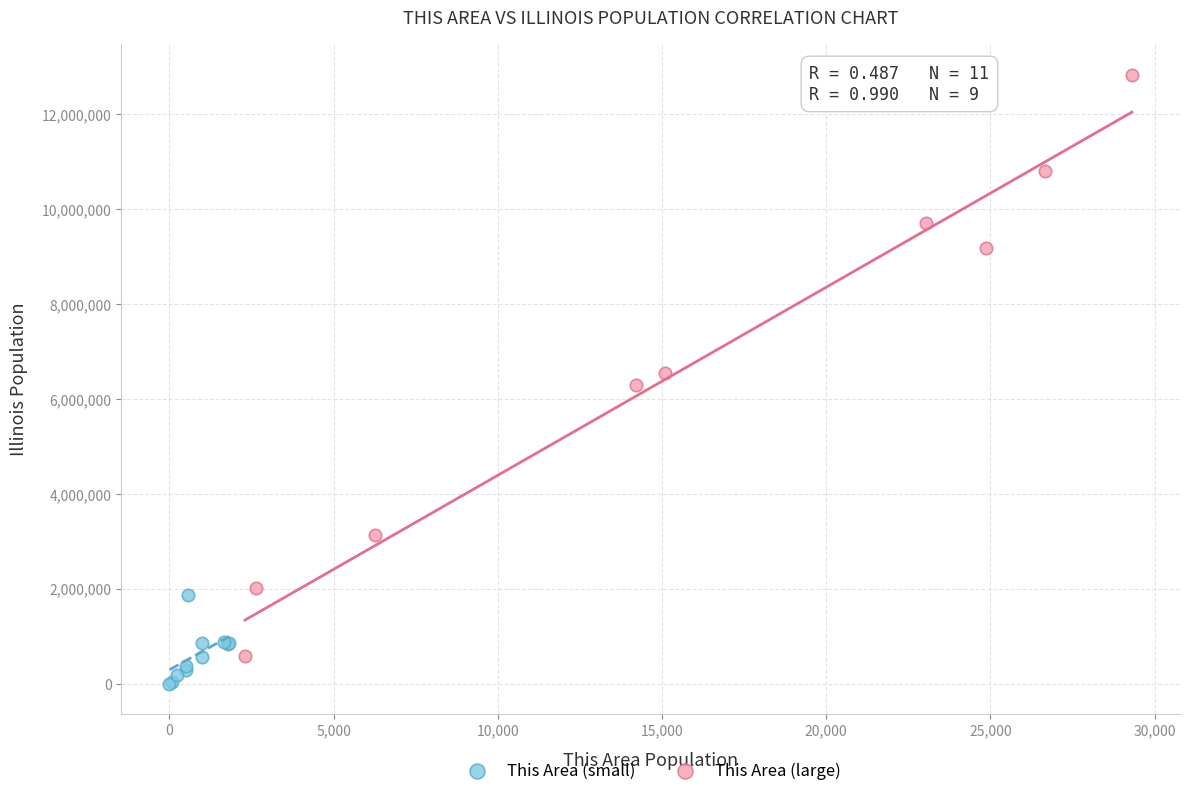

Which series contains the highest Y value?

This Area (large)